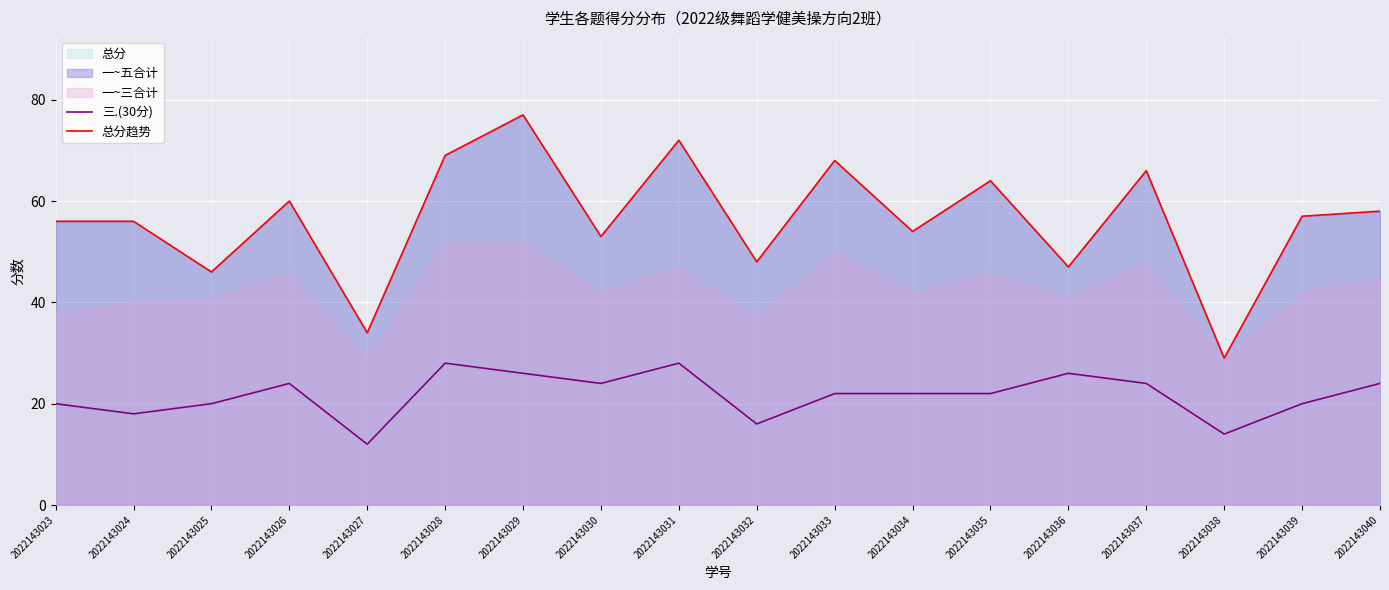

What is the difference between the maximum and second lowest values in the 总分趋势 series?

43